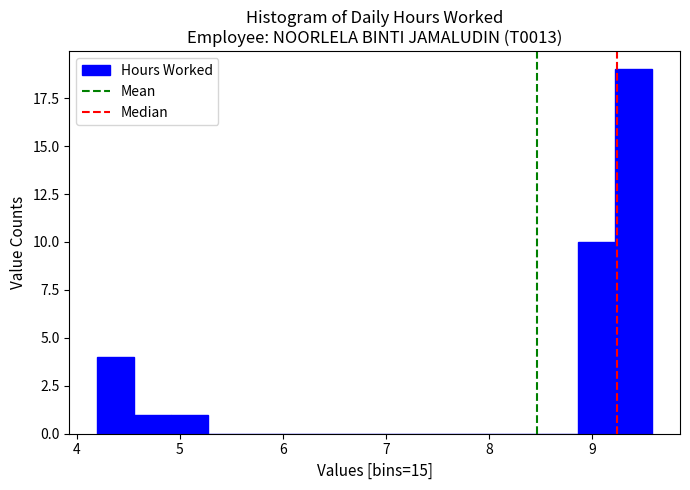

Read against the x-axis, roughly where is the centre of the tallest bar?

9.4